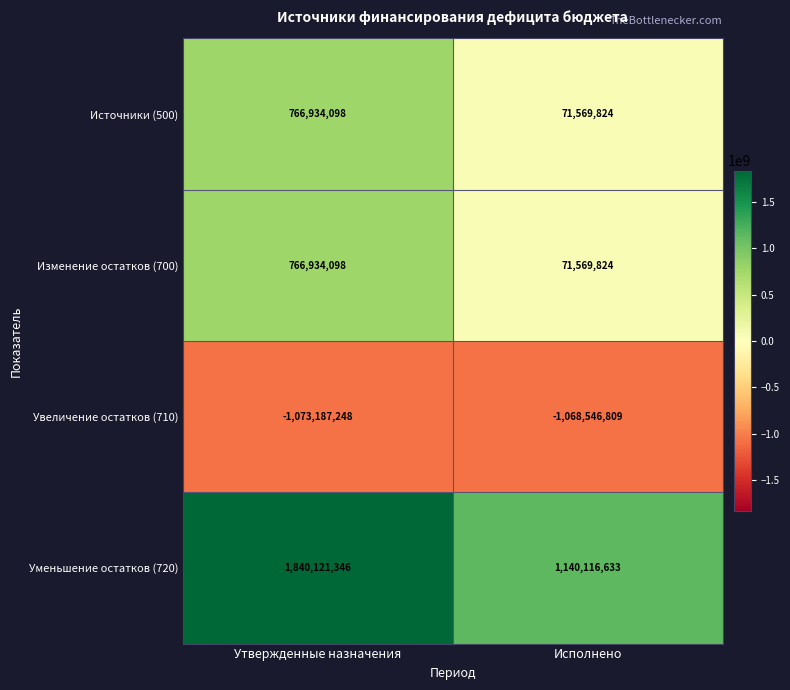

What is the total value across all series at Исполнено?

214709472